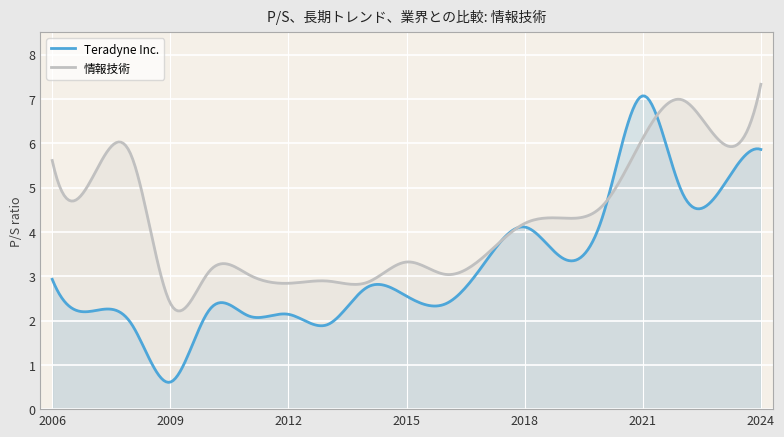

List the series in order of their peak value, highest first.

情報技術, Teradyne Inc.